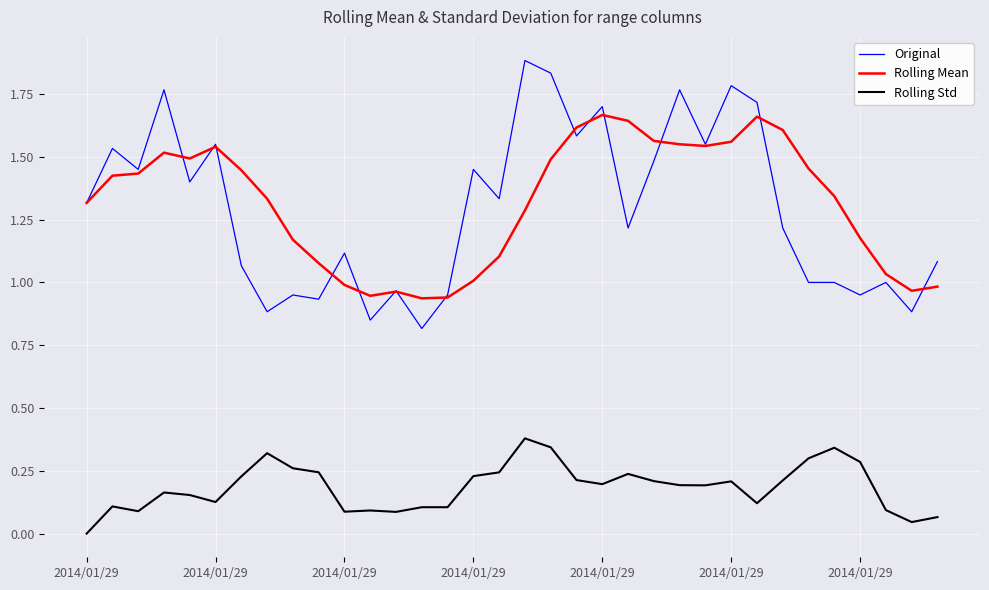

True or false: Rolling Mean and Rolling Std cross at least once.

False